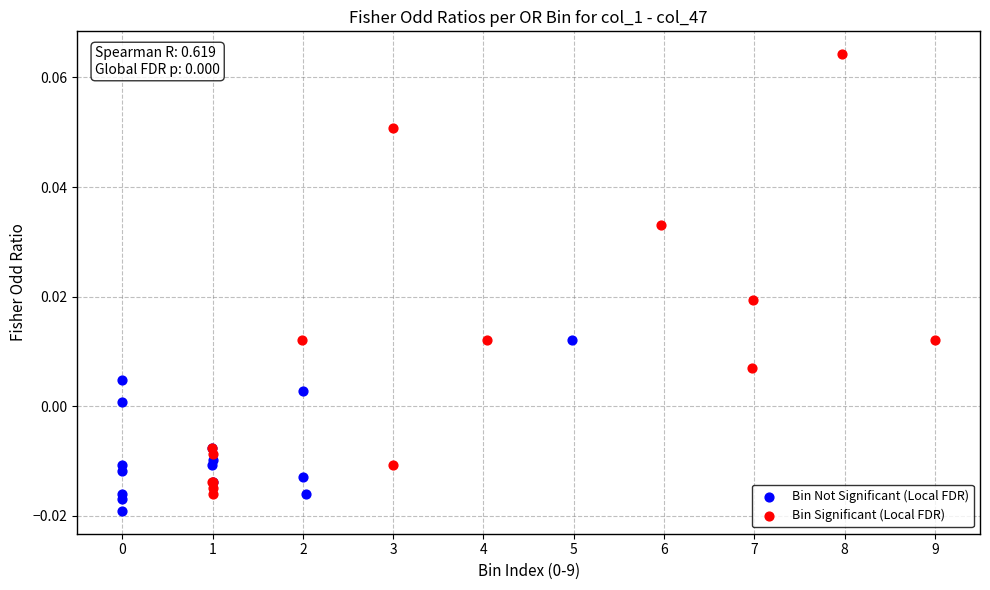

Which series has the largest Y range (max minus min)?

Bin Significant (Local FDR)